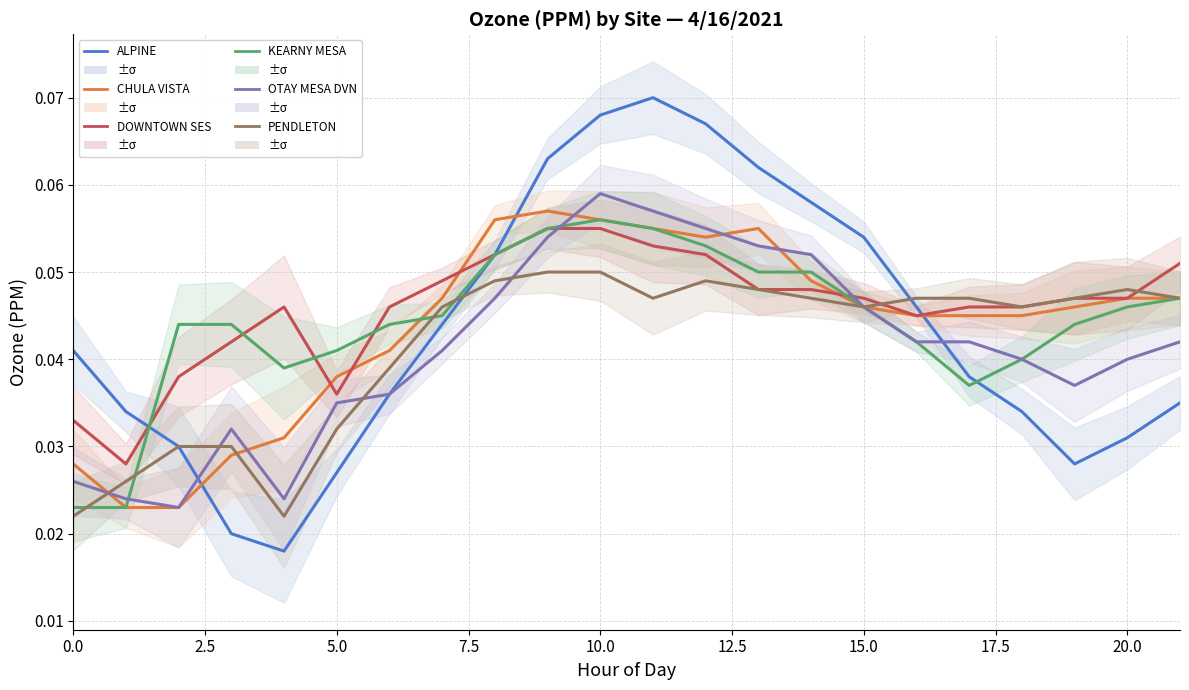

True or false: CHULA VISTA and DOWNTOWN SES cross at least once.

True